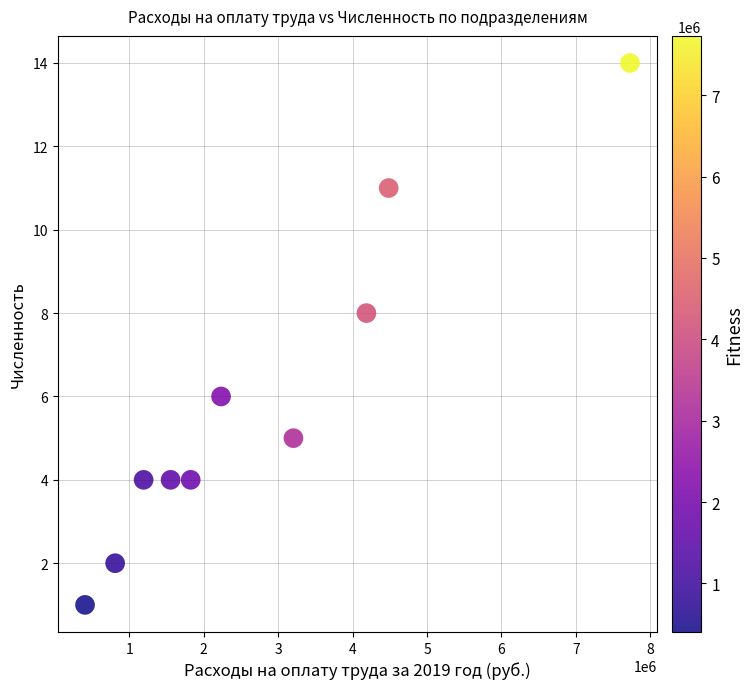

What is the range of Y values (max minus min)?

13